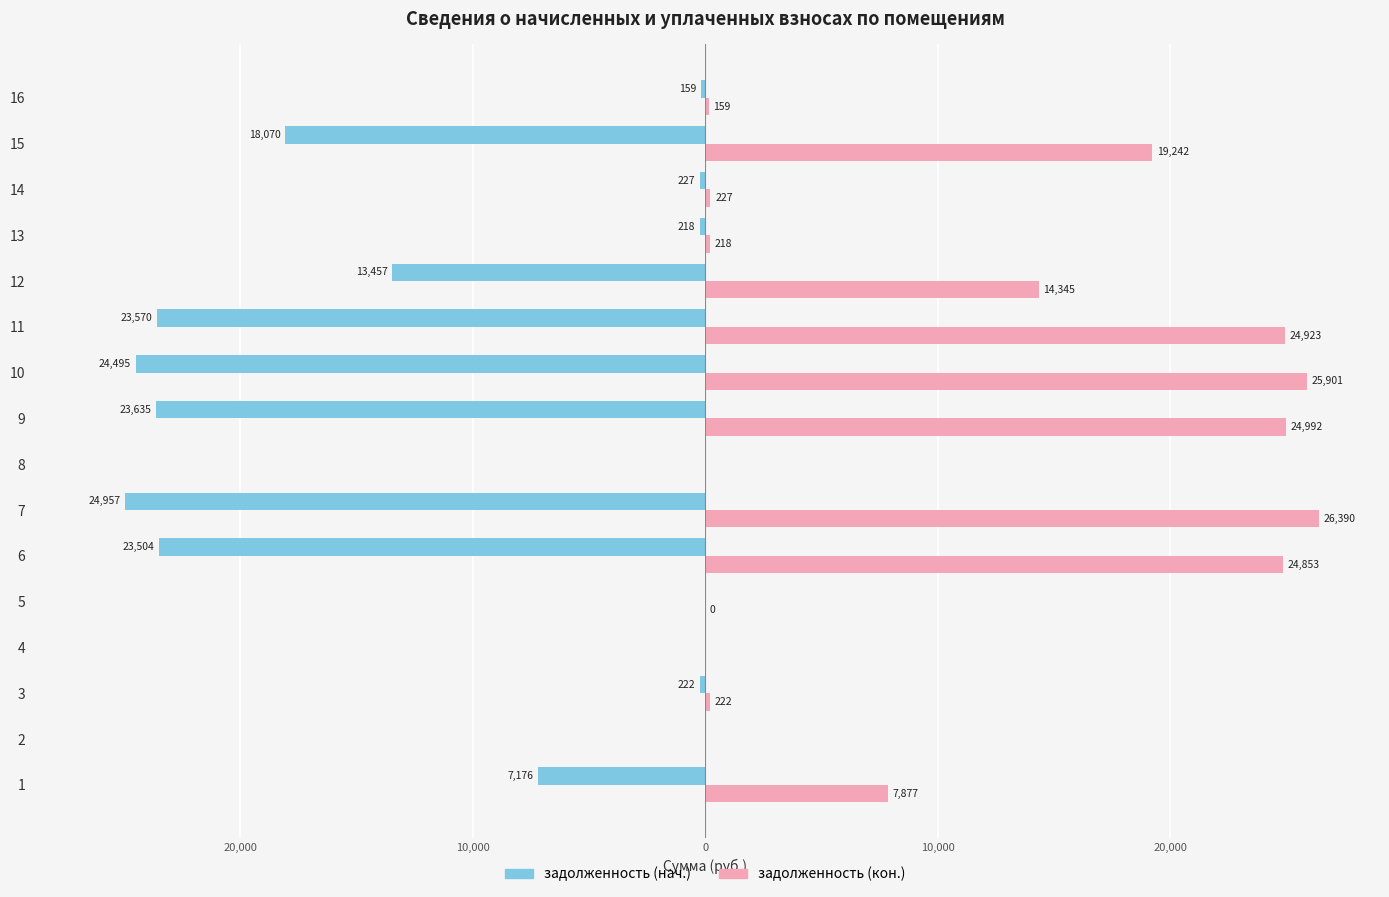

Are the bars horizontal?

Yes